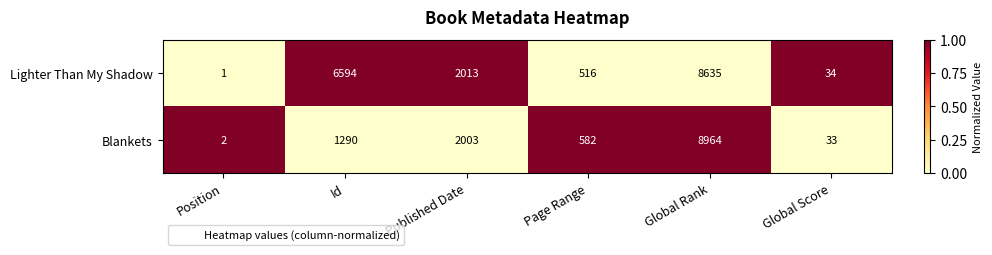

List the series in order of their peak value, highest first.

Blankets, Lighter Than My Shadow